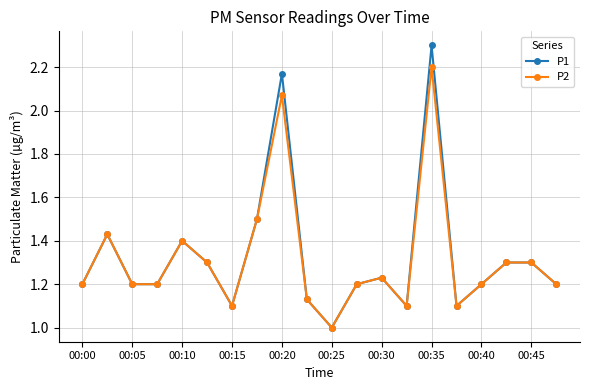

Which series has the widest spread of values?

P1